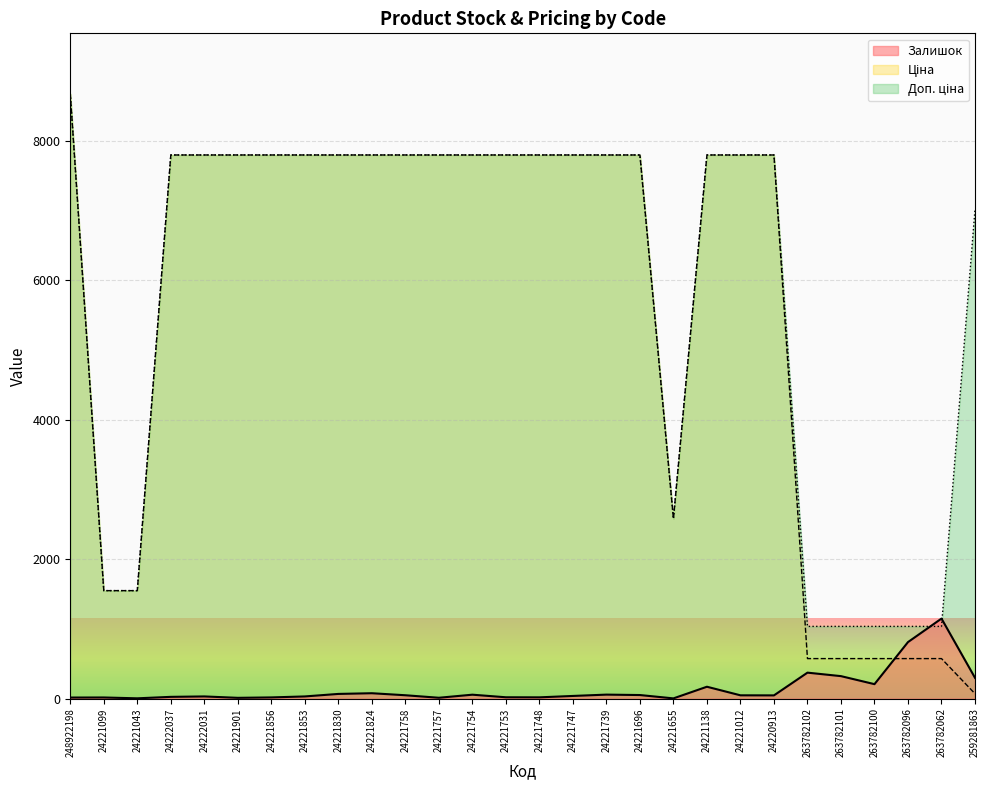

How many values in the Залишок series exceed 47?

13